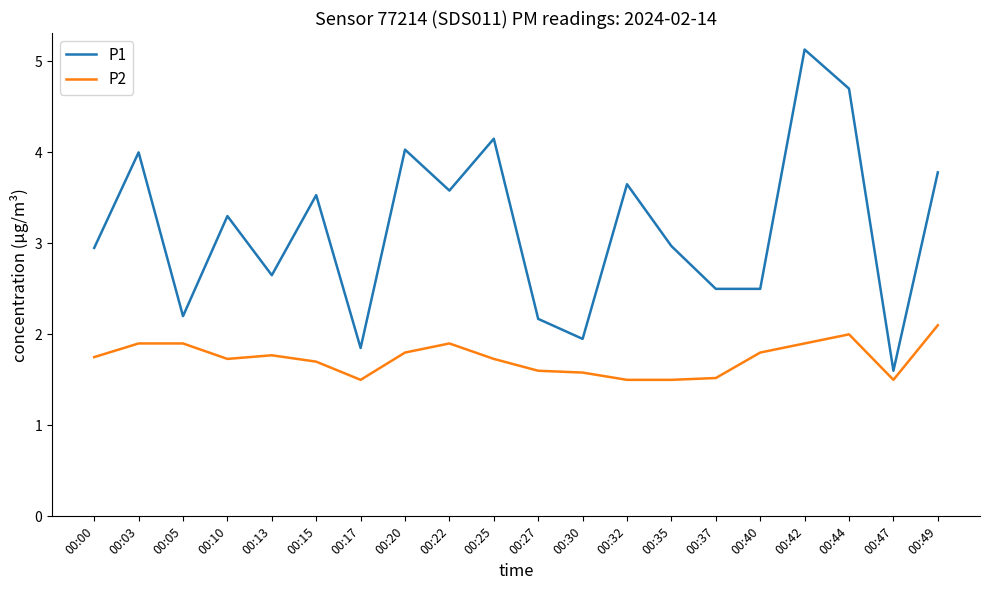

What is the sum of the P1 values at 00:22 and 00:27?

5.8